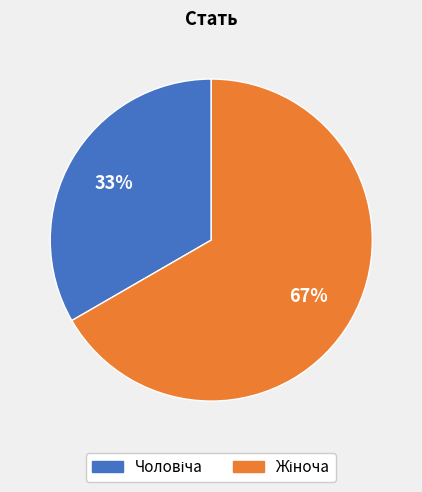

To the nearest percent, what is the average slice percentage?

50%